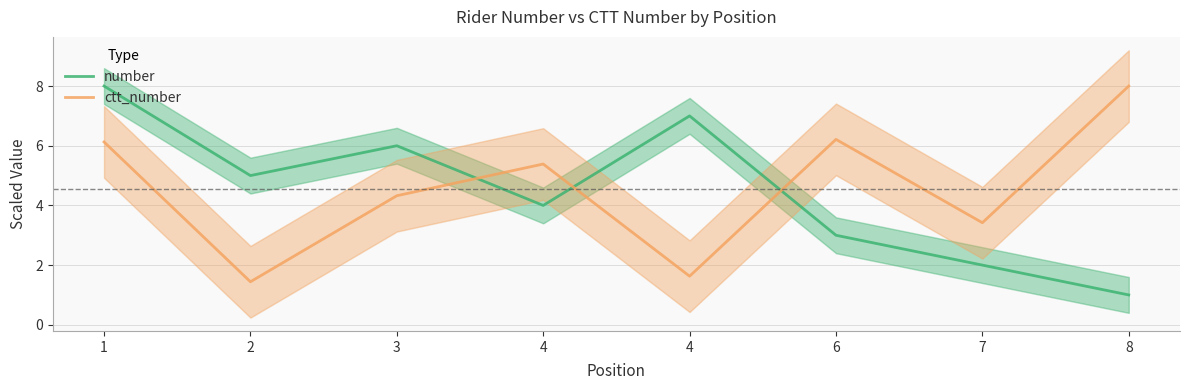

At which category is the sum across all series the highest?

1